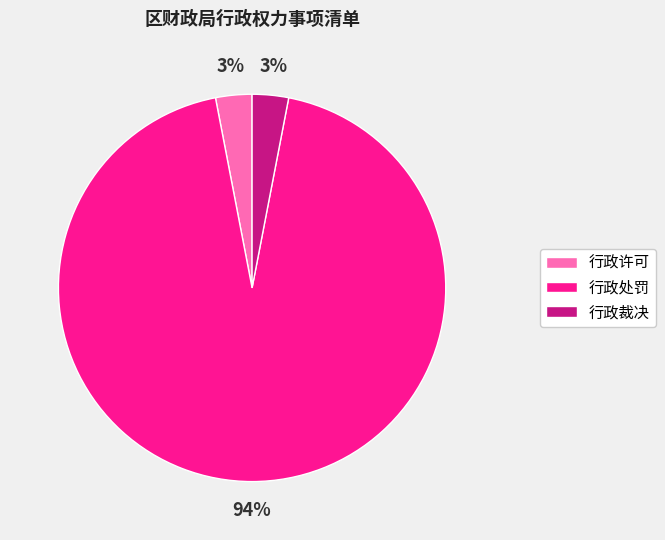

Does any single category account for the majority?

Yes